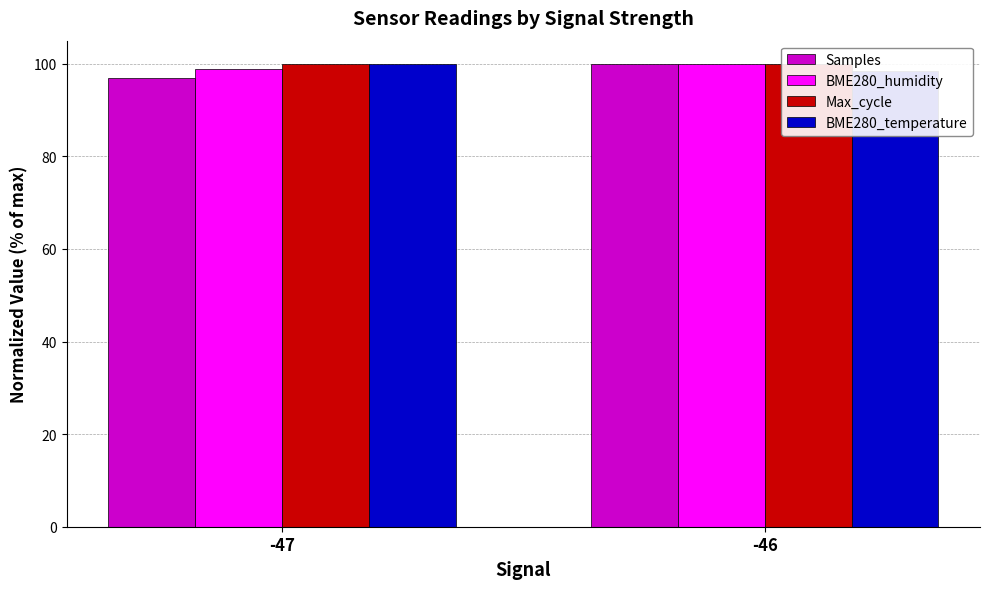

What is the total value across all series at -47?

396.0